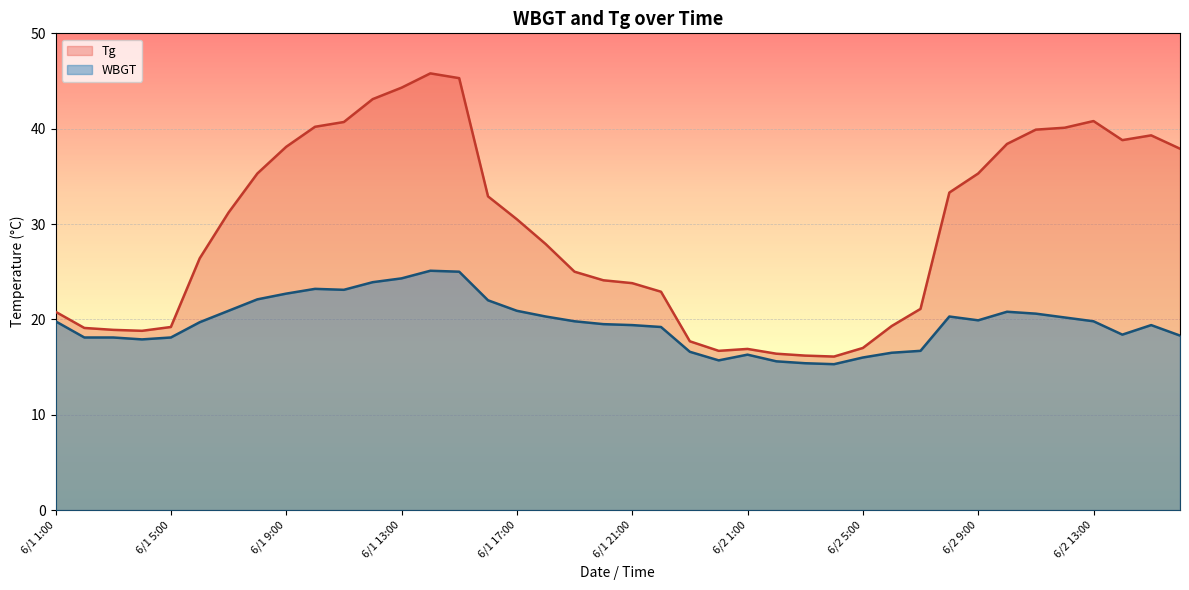

True or false: WBGT and Tg cross at least once.

False